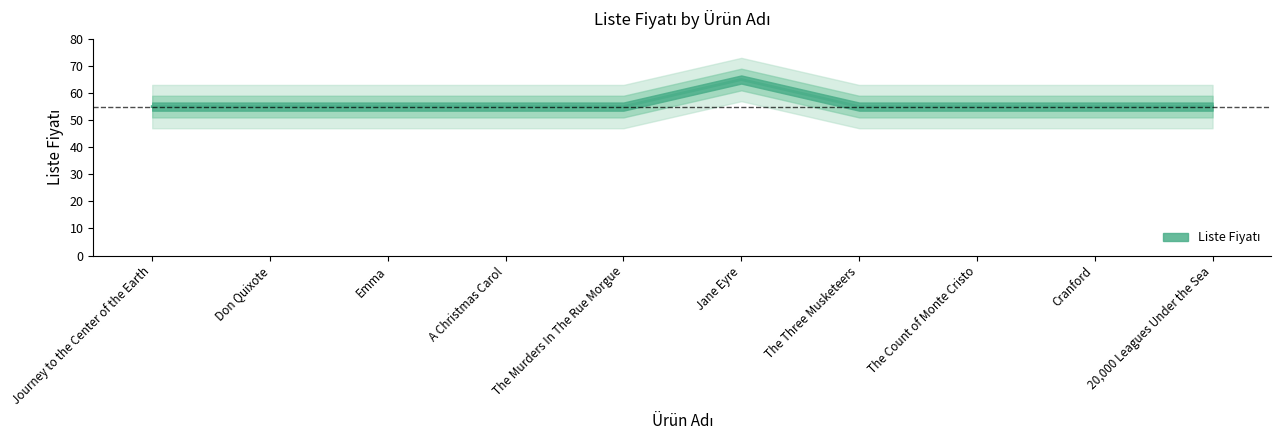

What is the value of the 3rd point from the left?

55